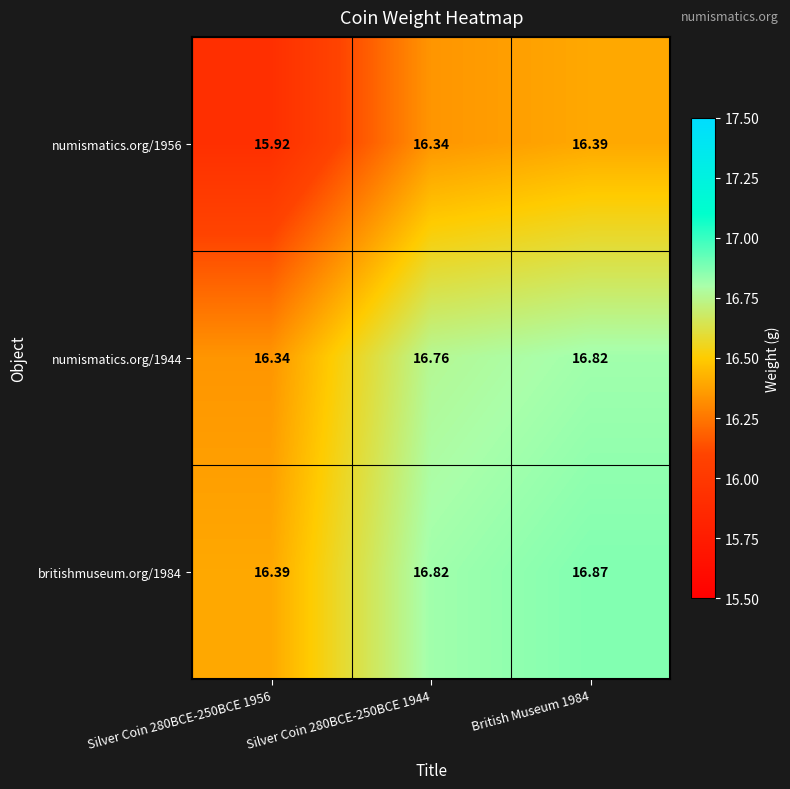

Is the value of britishmuseum.org/1984 at Silver Coin 280BCE-250BCE 1956 greater than the value of numismatics.org/1956 at Silver Coin 280BCE-250BCE 1944?

Yes